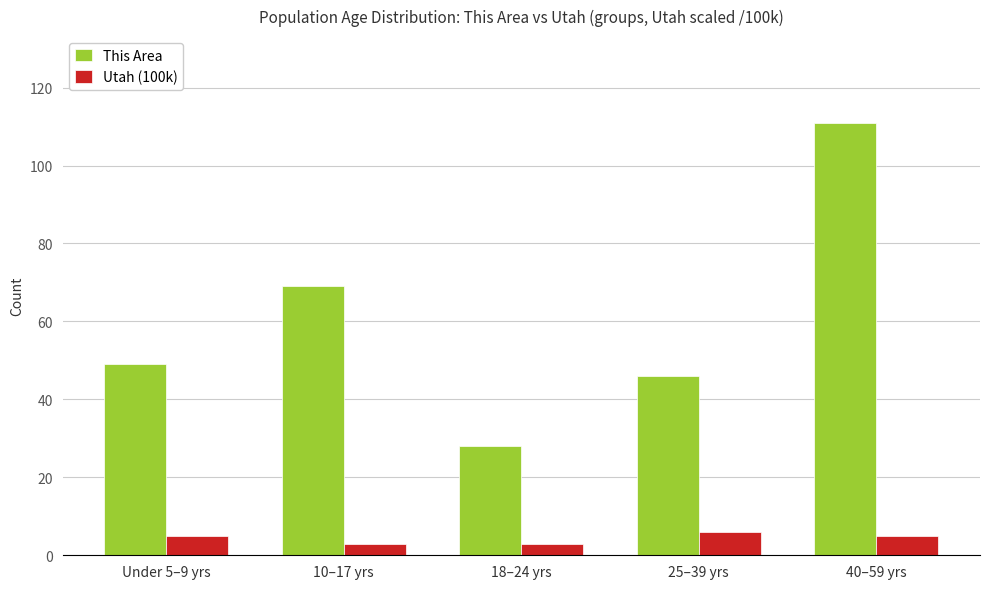

How many distinct data groups are displayed?

2